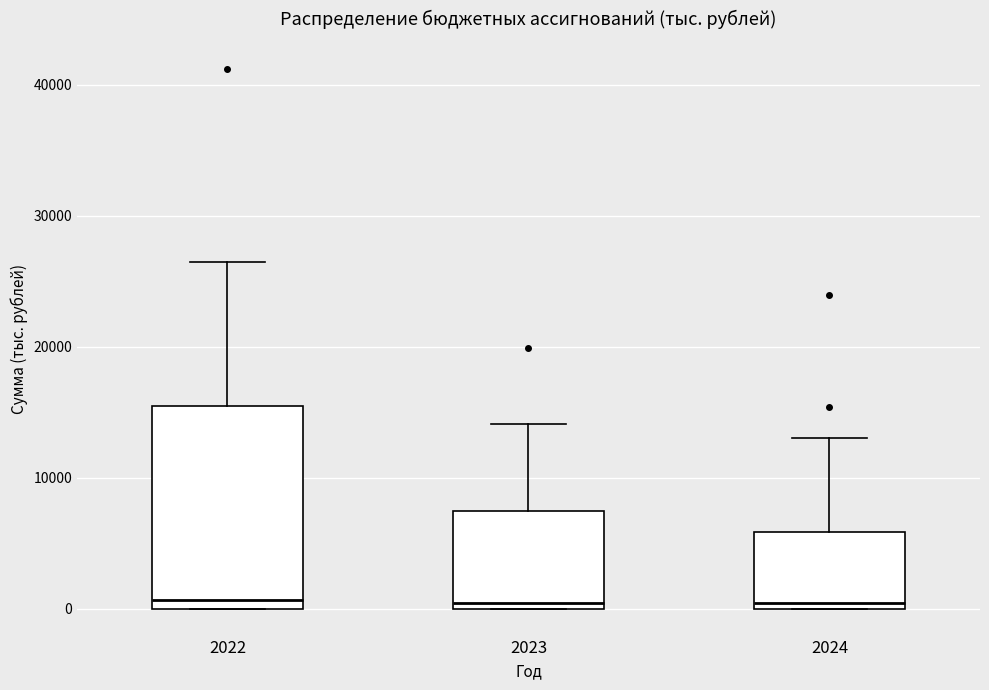

Reading left to right, read every box against the y-axis: the position of its median line, the range the box covers, and the ends of its whiskers. The values are not printed on the chart, so give them approximately, as read against the axis.

2022: median 1000, box 0 to 15000, whiskers 0 to 26000
2023: median 0 (just above the box's lower edge), box 0 to 7000, whiskers 0 to 14000
2024: median 0 (just above the box's lower edge), box 0 to 6000, whiskers 0 to 13000